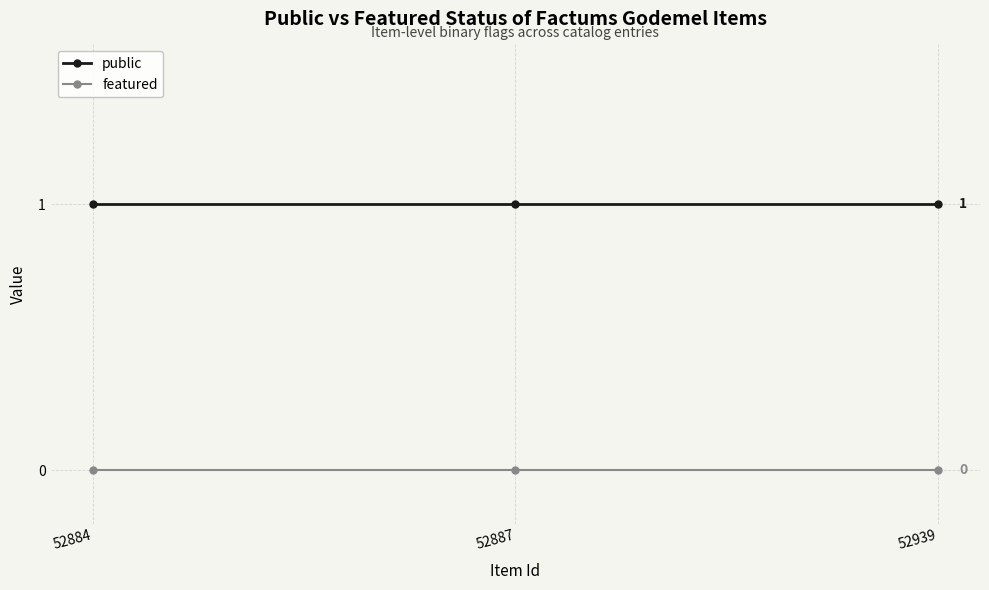

What is the value of the public point at the 2nd from the left?

1